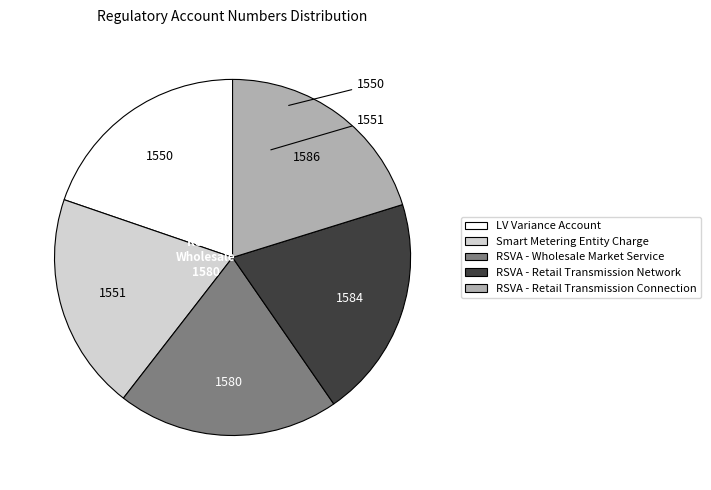

Does any single category account for the majority?

No